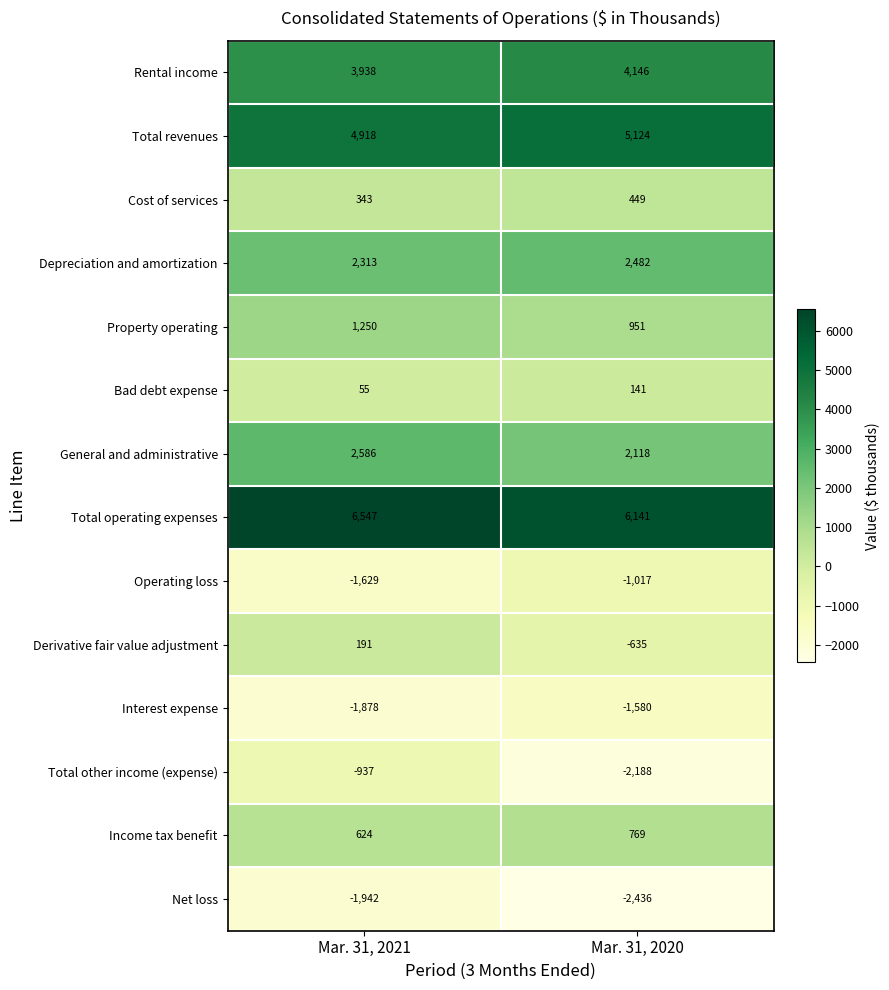

Reading left to right, what are all the values shown in this chart?

Rental income: Mar. 31, 2021=3938	Mar. 31, 2020=4146
Total revenues: Mar. 31, 2021=4918	Mar. 31, 2020=5124
Cost of services: Mar. 31, 2021=343	Mar. 31, 2020=449
Depreciation and amortization: Mar. 31, 2021=2313	Mar. 31, 2020=2482
Property operating: Mar. 31, 2021=1250	Mar. 31, 2020=951
Bad debt expense: Mar. 31, 2021=55	Mar. 31, 2020=141
General and administrative: Mar. 31, 2021=2586	Mar. 31, 2020=2118
Total operating expenses: Mar. 31, 2021=6547	Mar. 31, 2020=6141
Operating loss: Mar. 31, 2021=-1629	Mar. 31, 2020=-1017
Derivative fair value adjustment: Mar. 31, 2021=191	Mar. 31, 2020=-635
Interest expense: Mar. 31, 2021=-1878	Mar. 31, 2020=-1580
Total other income (expense): Mar. 31, 2021=-937	Mar. 31, 2020=-2188
Income tax benefit: Mar. 31, 2021=624	Mar. 31, 2020=769
Net loss: Mar. 31, 2021=-1942	Mar. 31, 2020=-2436